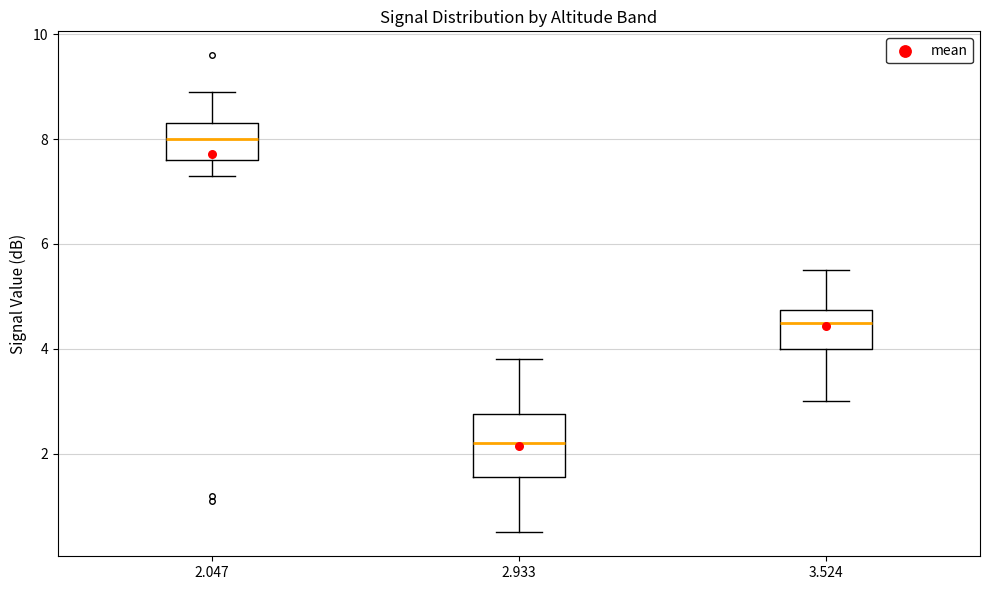

Comparing the boxes themselves (not the whiskers), which one is the tallest?

2.933